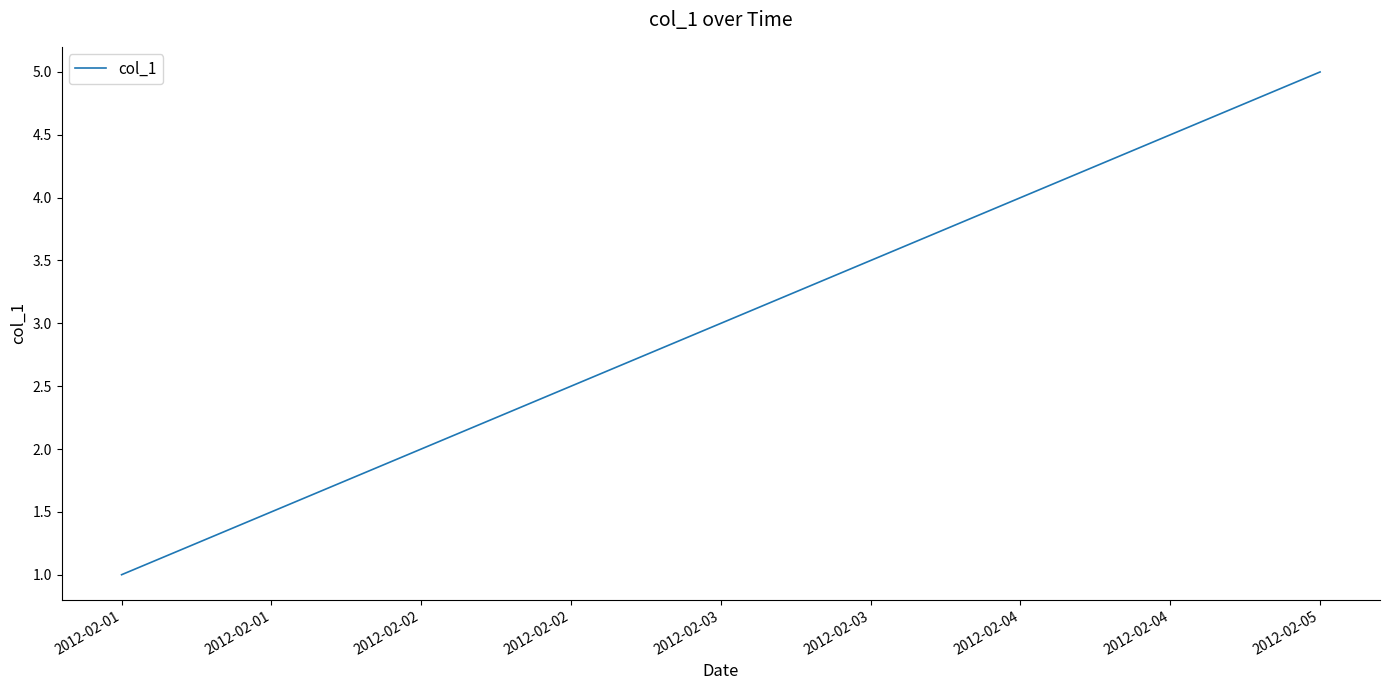

At which category does the chart reach its peak across all series?

2012-02-05